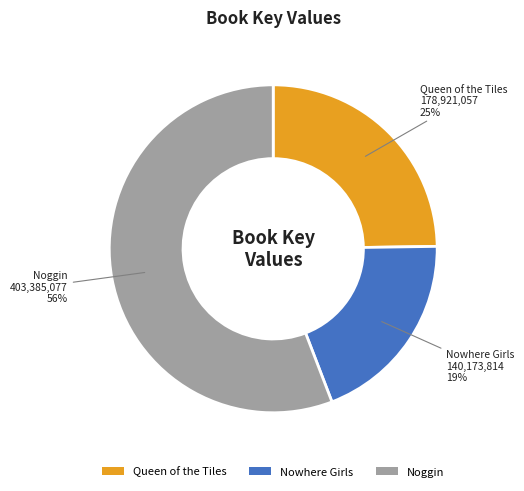

To the nearest percent, what is the combined percentage of Nowhere Girls and Noggin?

75%